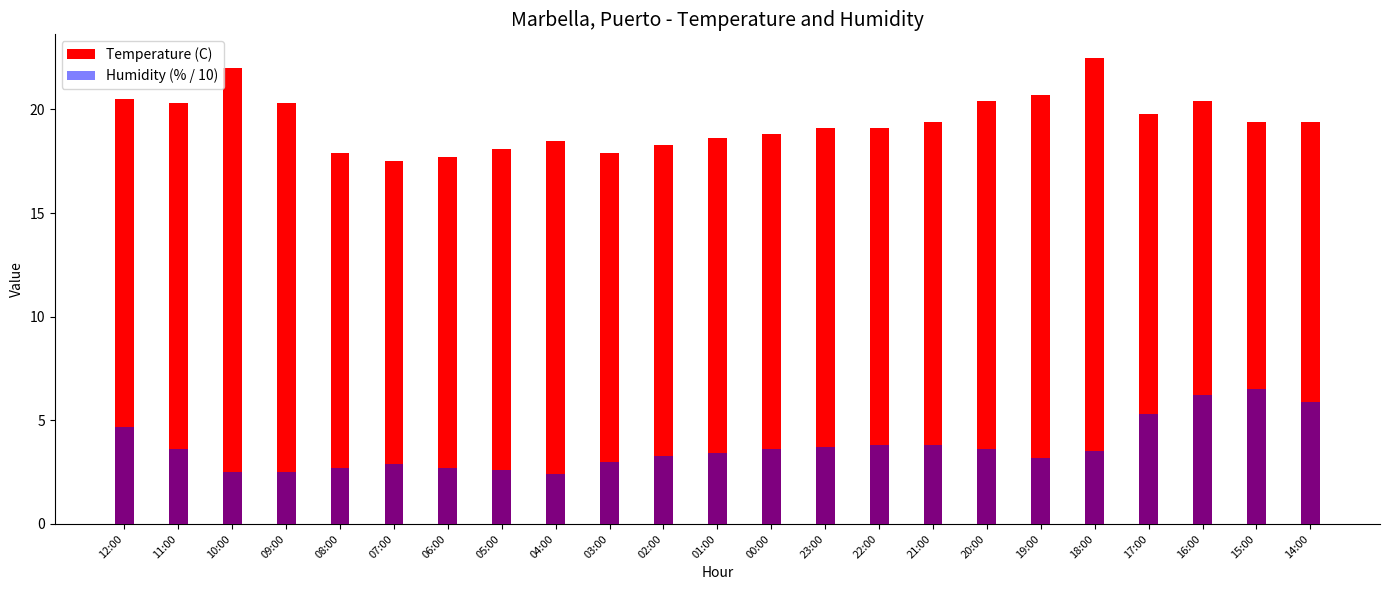

The Temperature (C) series shows 18.6 at 01:00. True or false?

True